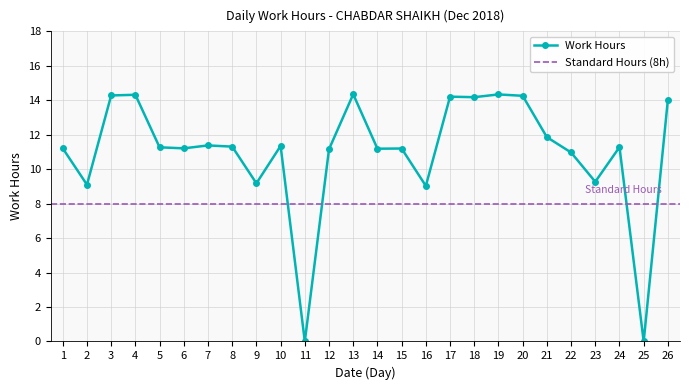

List the labels in order of value, largest first.

13, 19, 4, 3, 20, 17, 18, 26, 21, 7, 10, 8, 24, 5, 1, 6, 15, 14, 12, 22, 23, 9, 2, 16, 11, 25